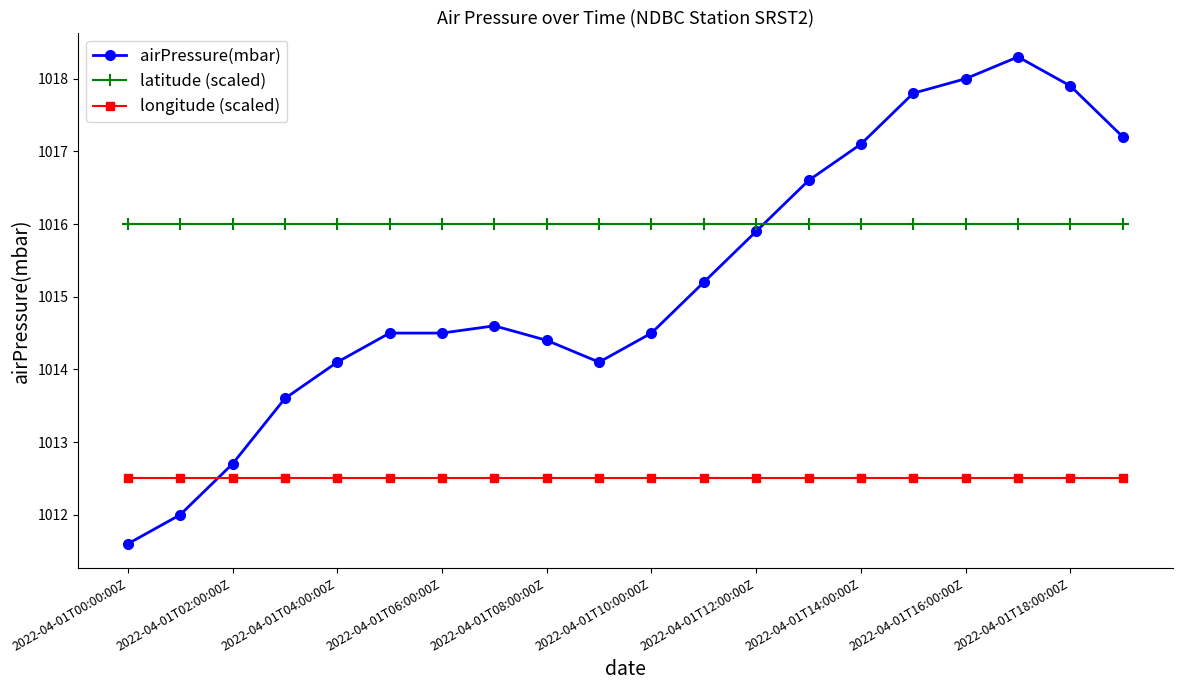

Rank the series by their average value, from highest to lowest.

latitude (scaled), airPressure(mbar), longitude (scaled)